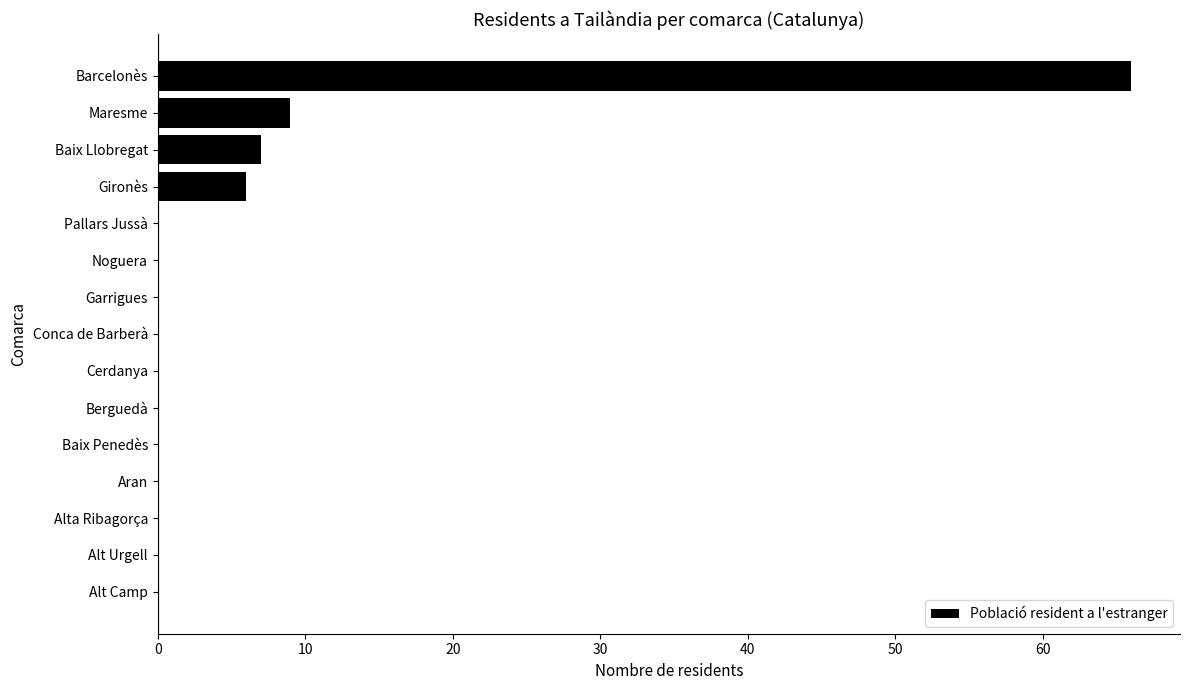

Reading top to bottom, list all the values displayed in this chart.

Barcelonès=66	Maresme=9	Baix Llobregat=7	Gironès=6	Pallars Jussà=0	Noguera=0	Garrigues=0	Conca de Barberà=0	Cerdanya=0	Berguedà=0	Baix Penedès=0	Aran=0	Alta Ribagorça=0	Alt Urgell=0	Alt Camp=0